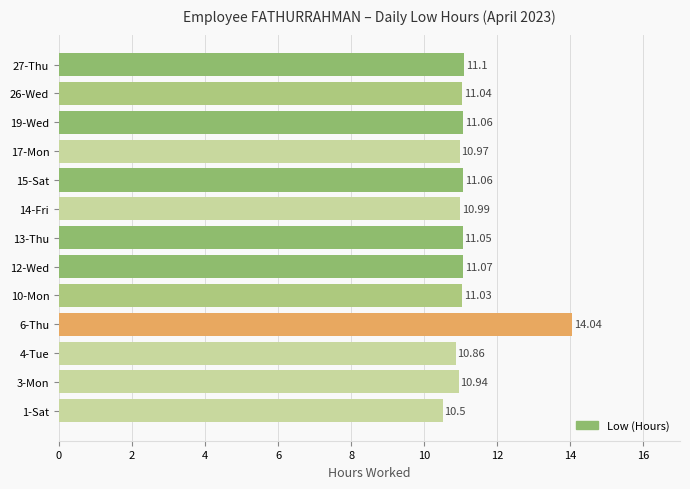

What is the change in value from 26-Wed to 27-Thu?

+0.1